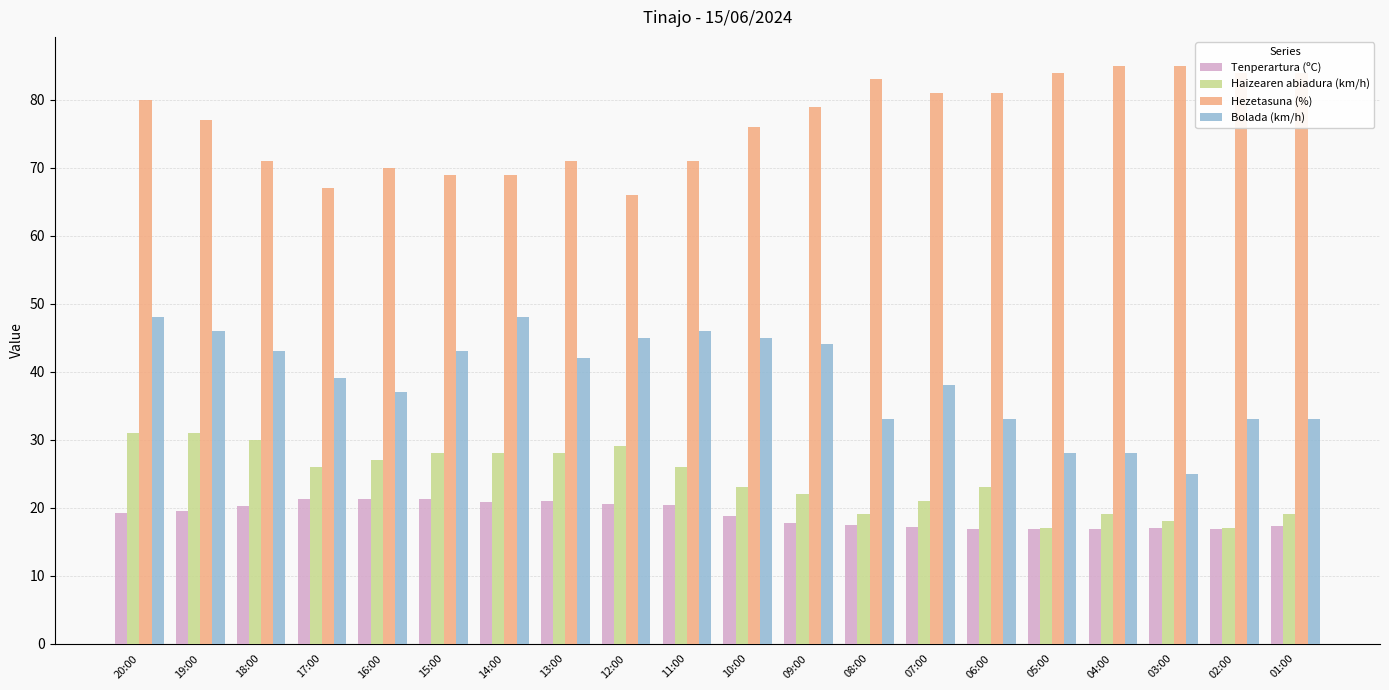

What is the difference between the second highest and minimum values in the Haizearen abiadura (km/h) series?

14.0